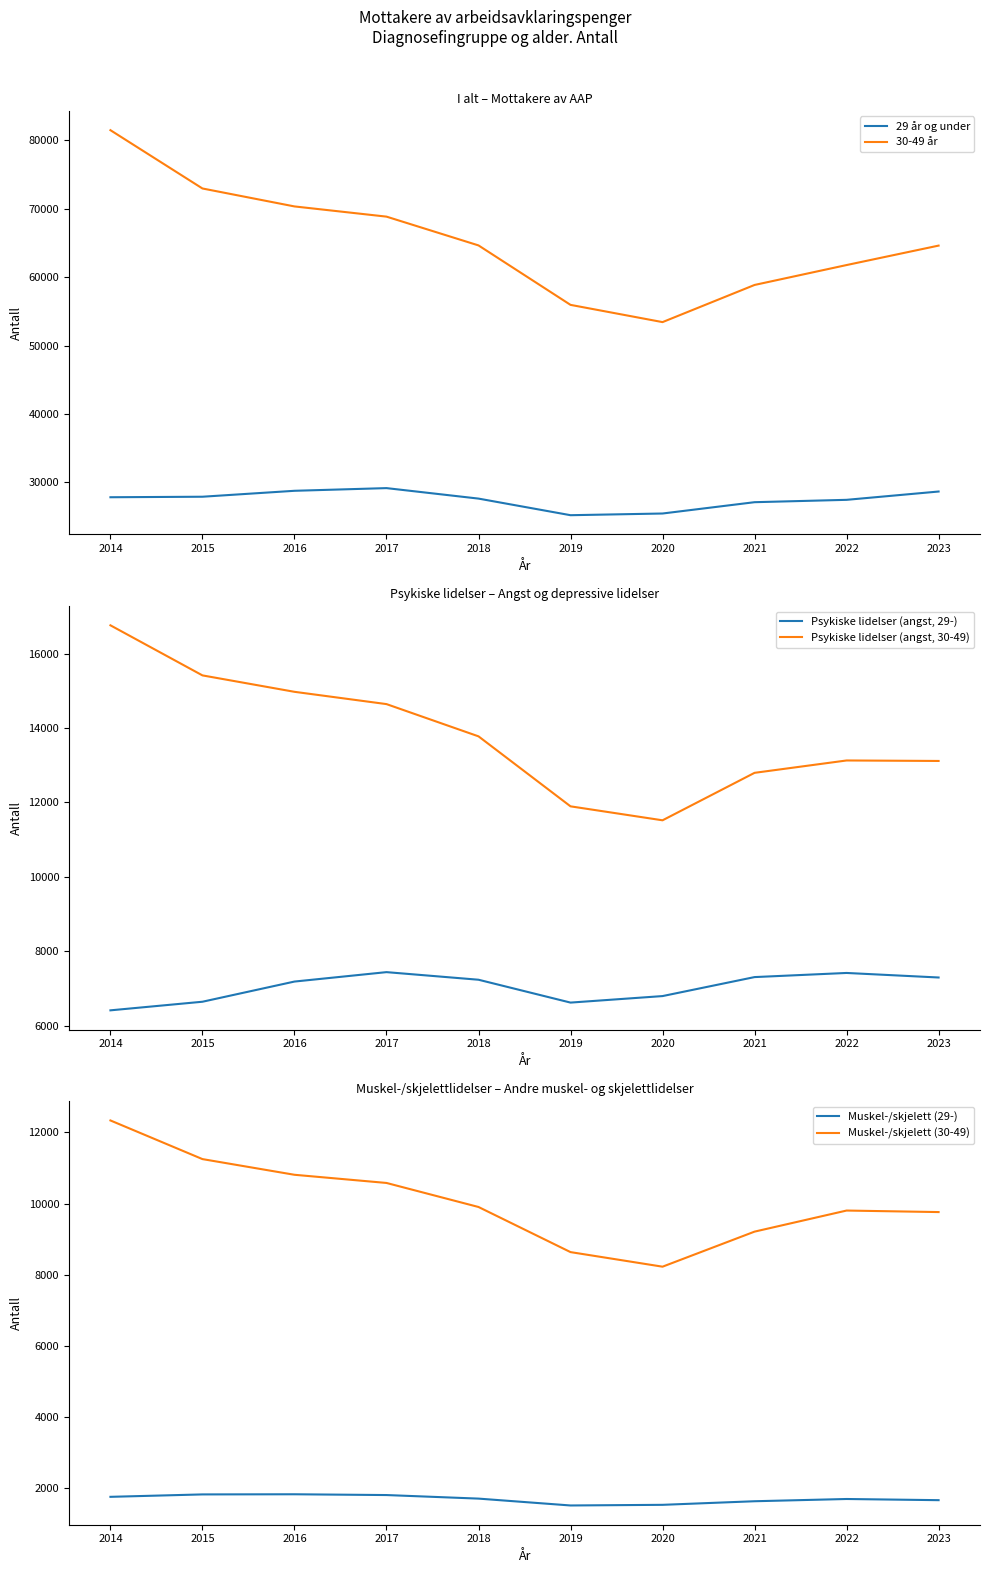

What are all the series names shown in the legend?

29 år og under, 30-49 år, Psykiske lidelser (angst, 29-), Psykiske lidelser (angst, 30-49), Muskel-/skjelett (29-), Muskel-/skjelett (30-49)